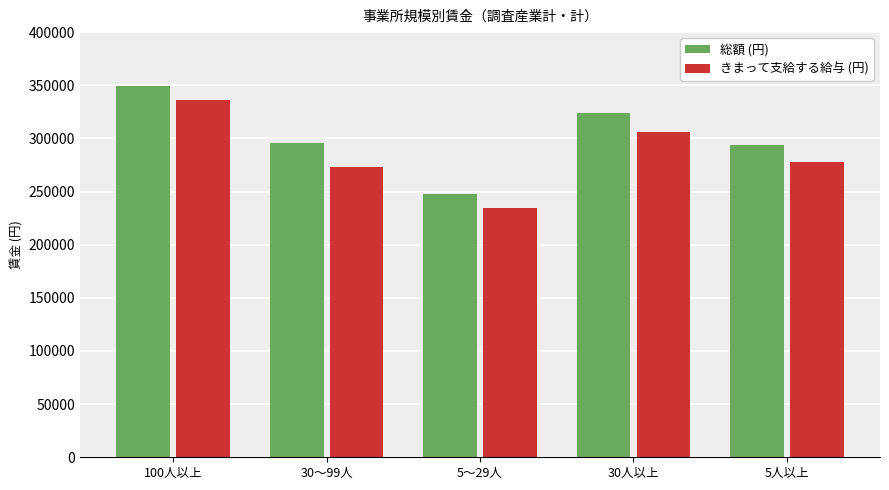

Reading left to right, list all the values displayed in this chart.

総額 (円): 349184	295881	247824	323684	293818
きまって支給する給与 (円): 335772	273141	234926	305809	277903